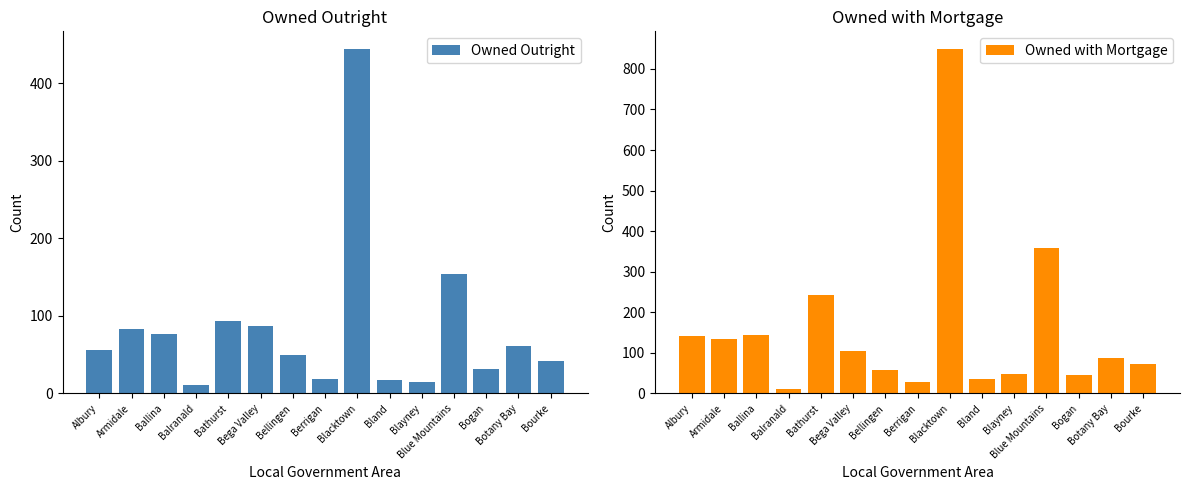

What is the highest value of the Owned Outright series?

445